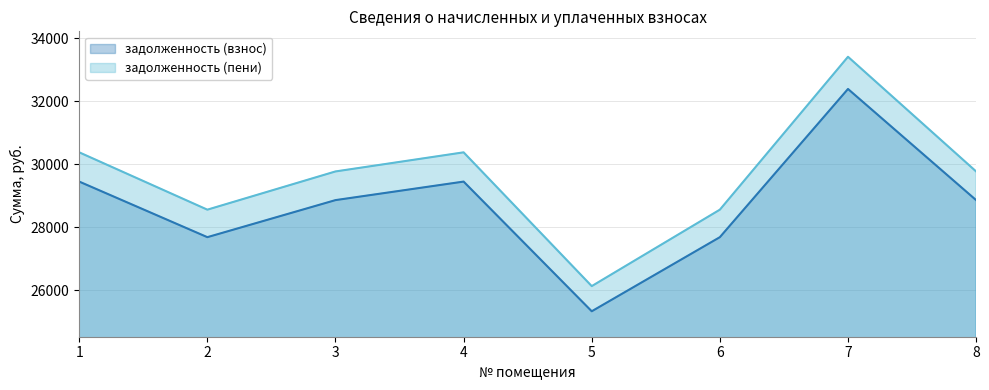

Is the value of задолженность (пени) at 1 greater than the value of задолженность (взнос) at 6?

Yes